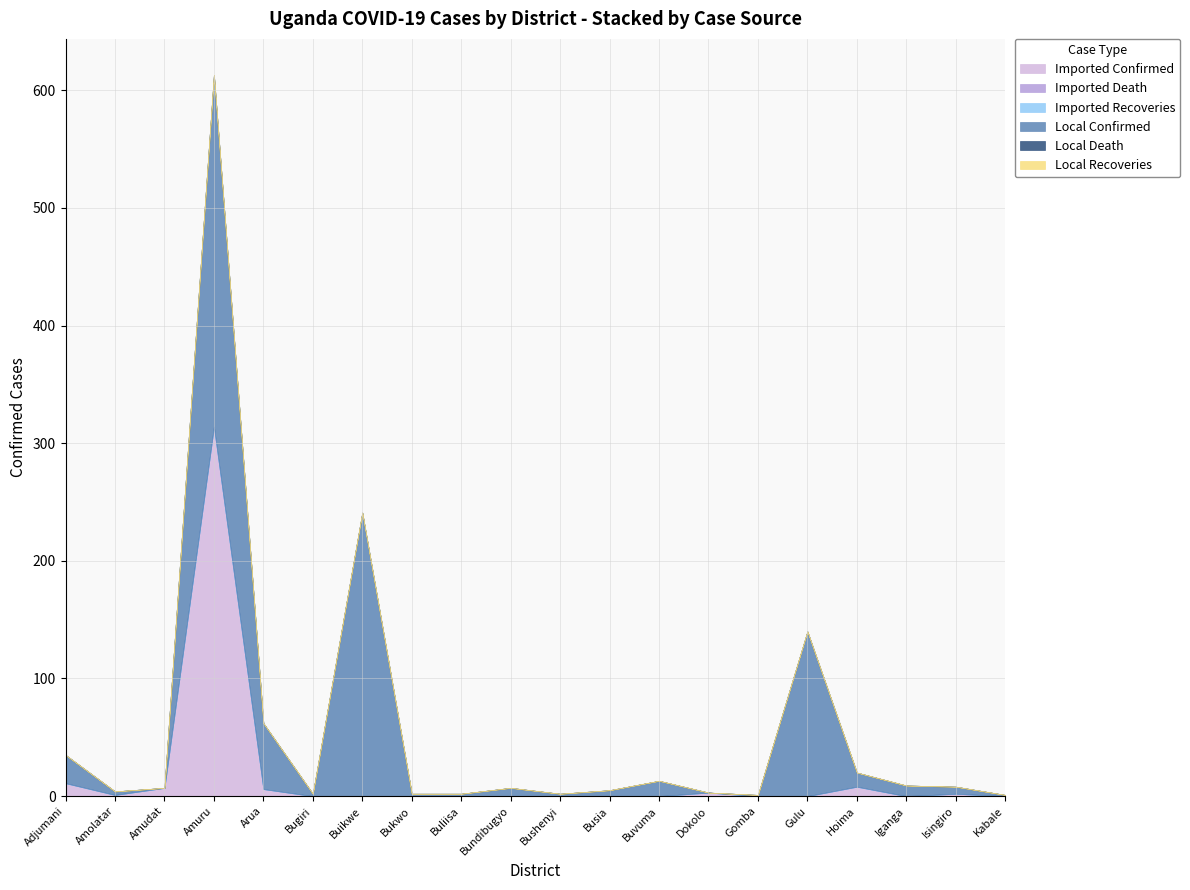

At which label does Local Recoveries reach its minimum?

Adjumani